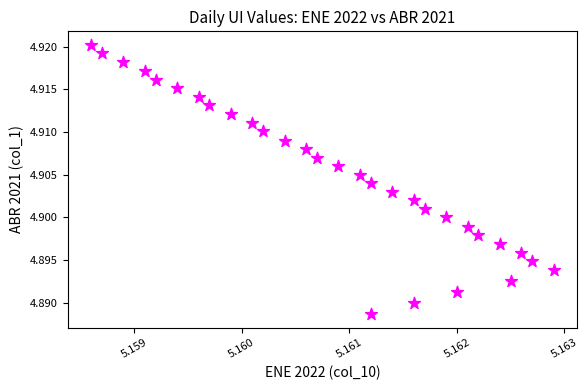

Count the number of points in this scatter plot.

31